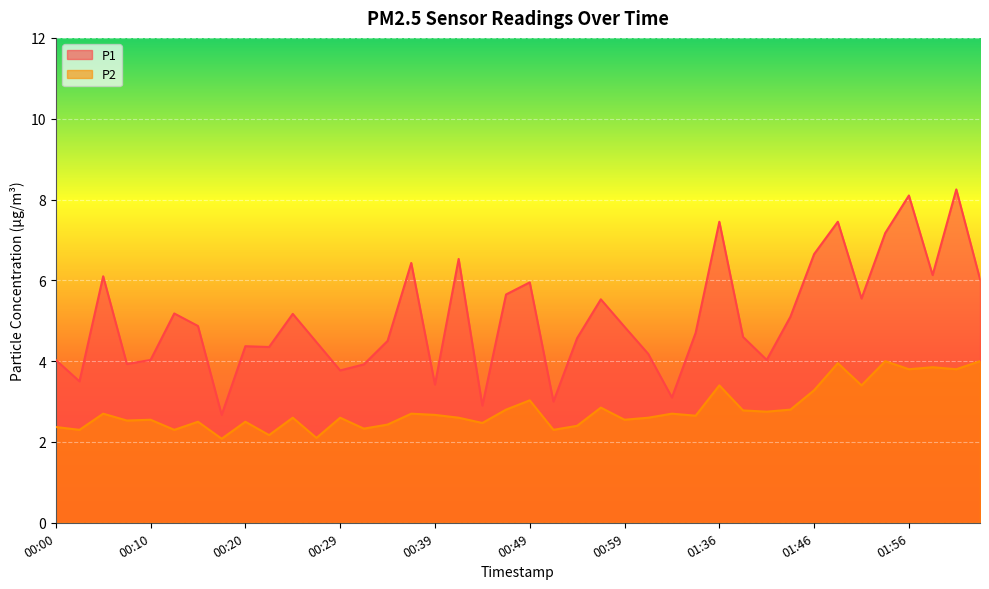

True or false: P2 and P1 cross at least once.

False